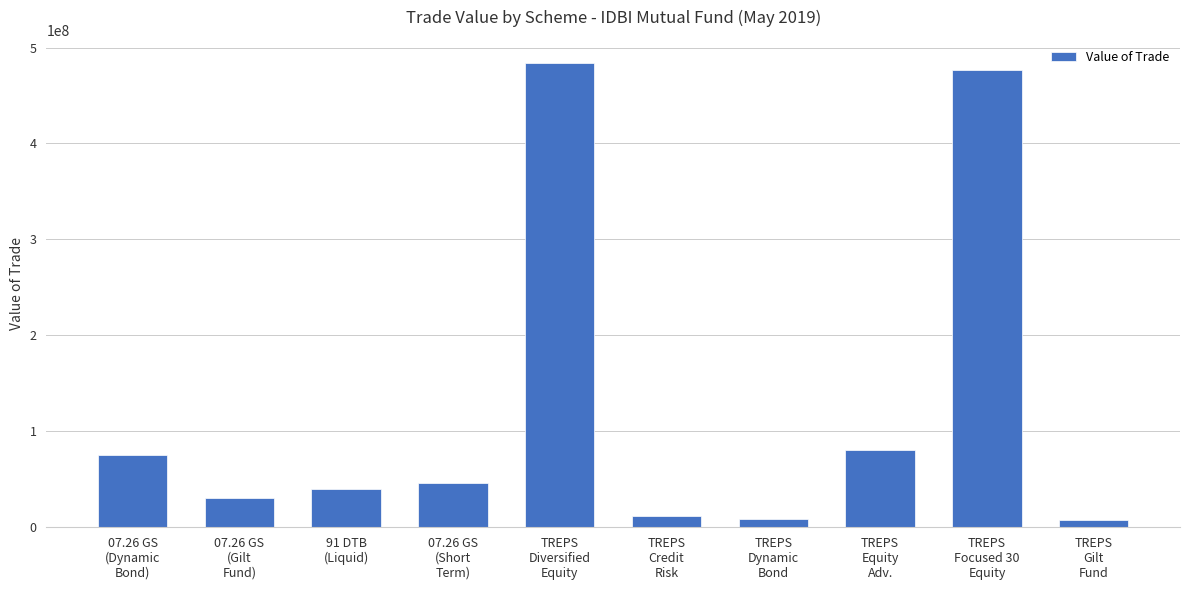

What is the average value?

125850010